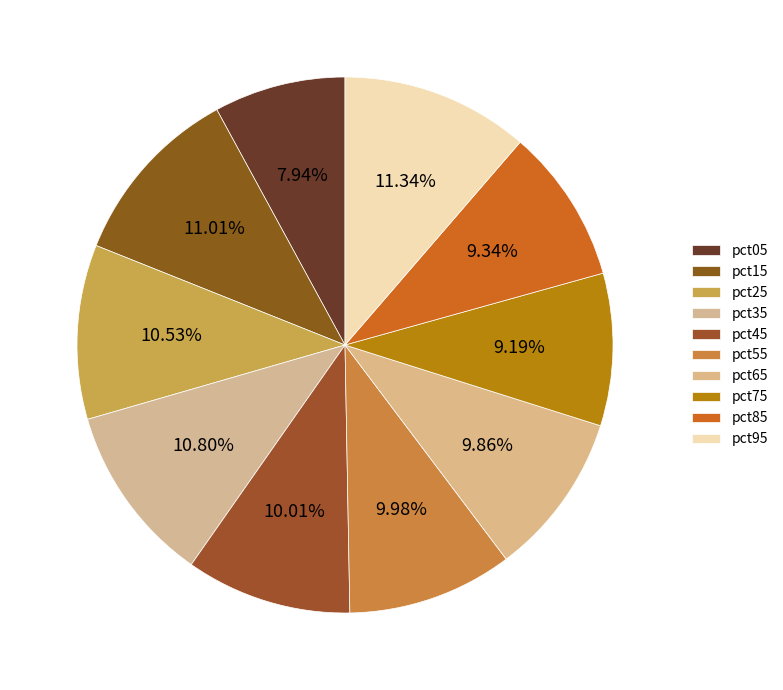

To the nearest percent, what is the difference between the largest and smallest slice percentages?

3%